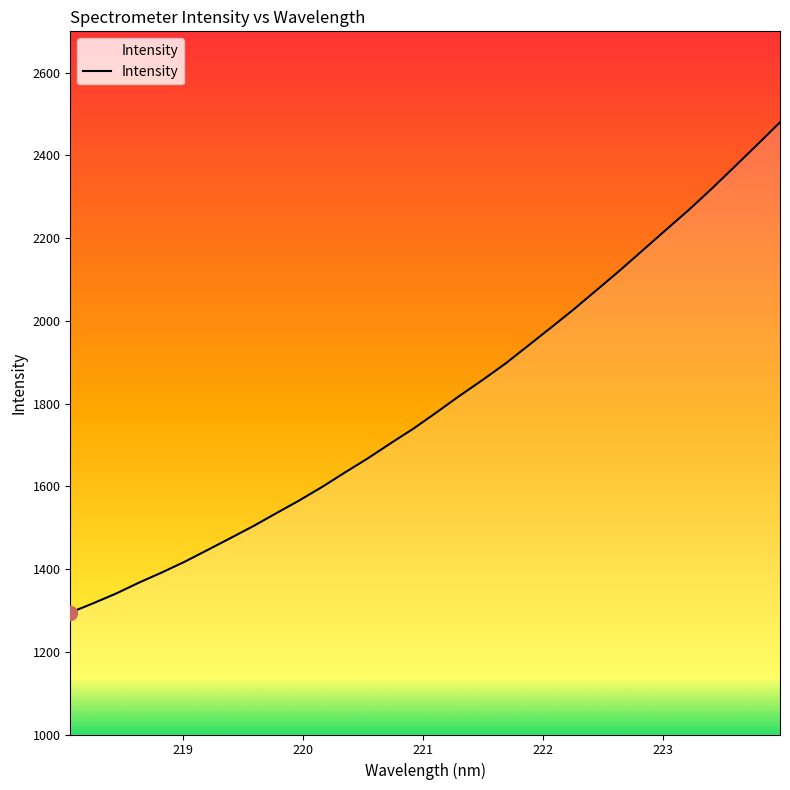

Count the number of values greater than 1779.

16